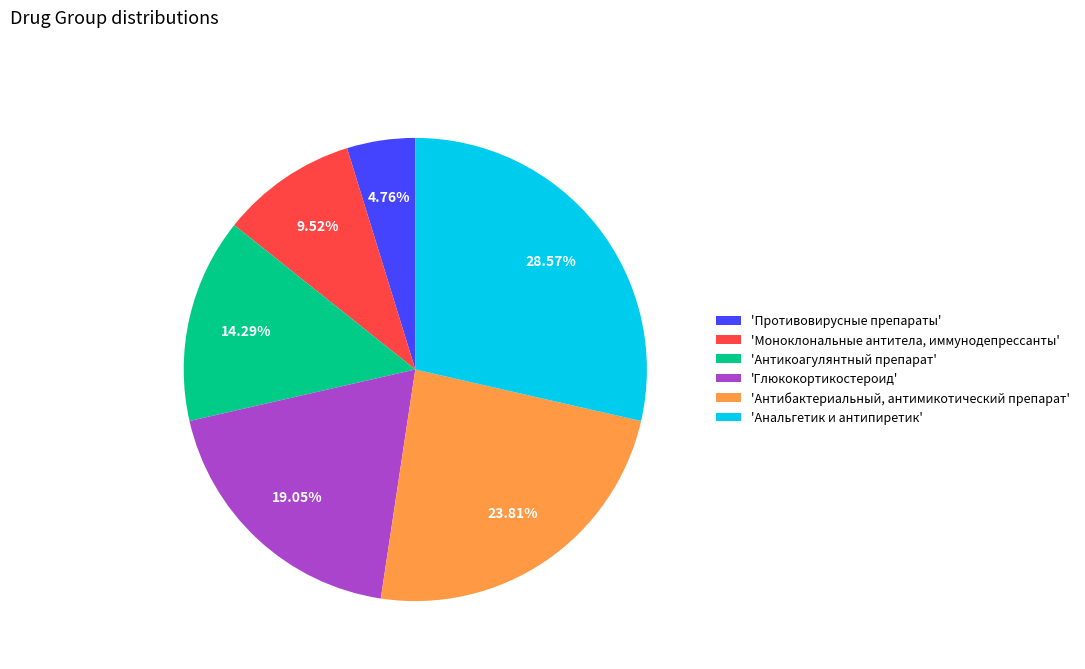

Between 'Антикоагулянтный препарат' and 'Глюкокортикостероид', which is larger?

'Глюкокортикостероид'